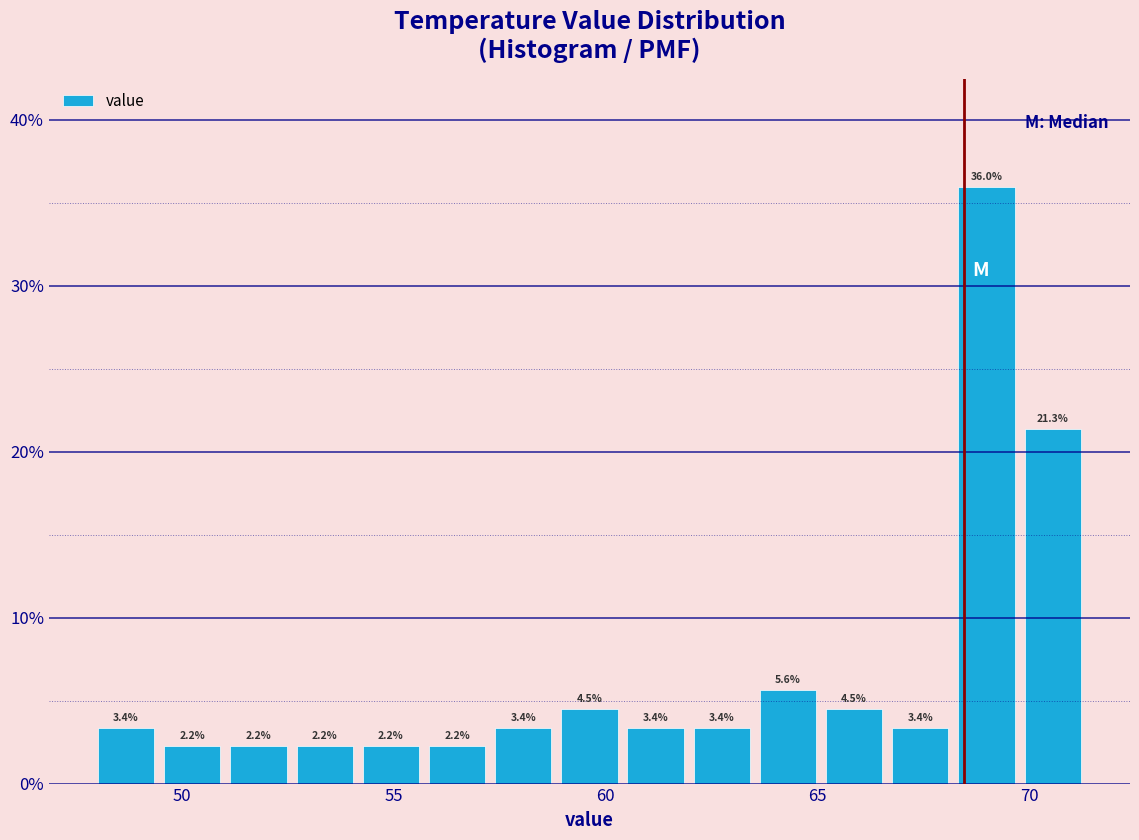

Around what value on the x-axis is the tallest bar? Give the approximate position of its centre, as read against the axis.

69.0